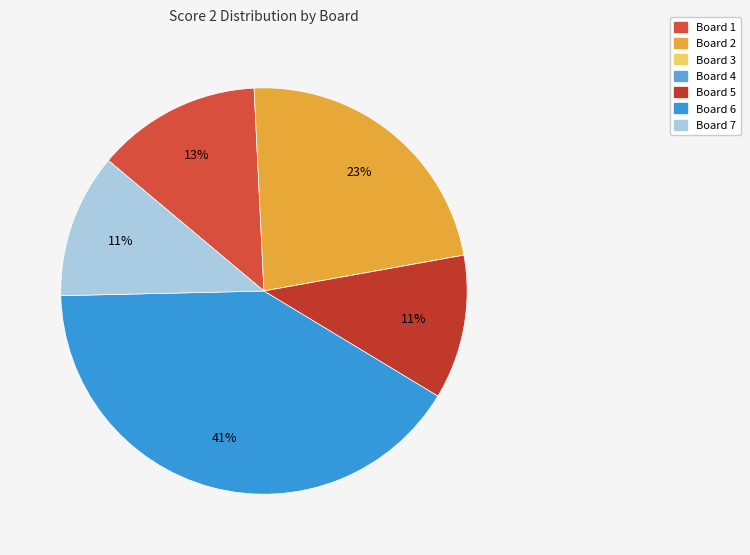

Which category has the smallest portion of the pie?

Board 3